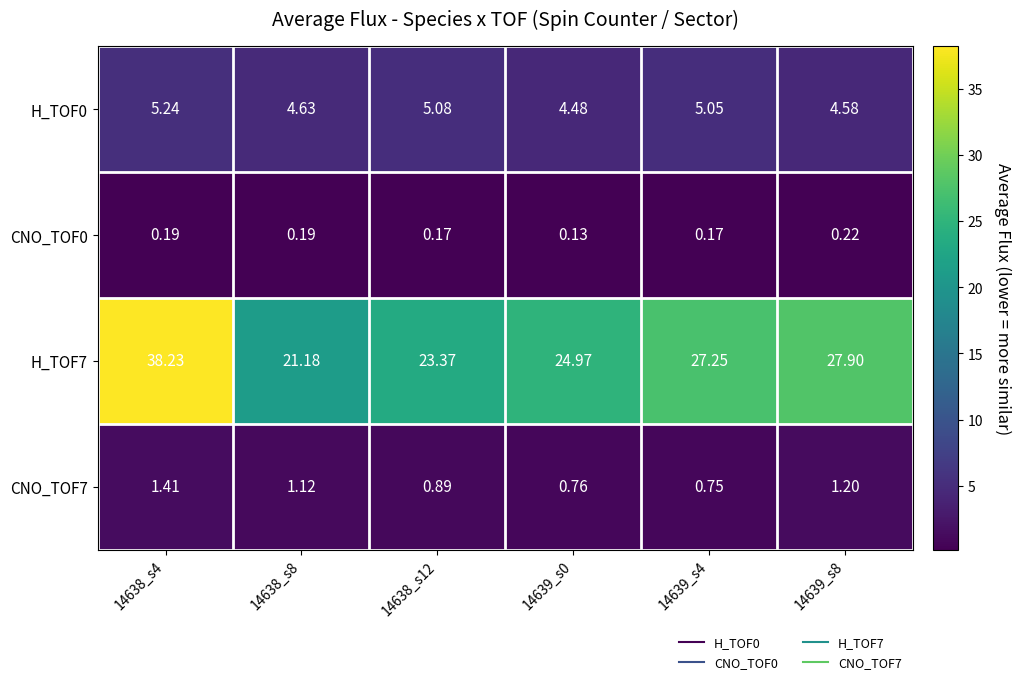

Is the value of CNO_TOF0 at 14638_s12 greater than the value of CNO_TOF7 at 14639_s0?

No